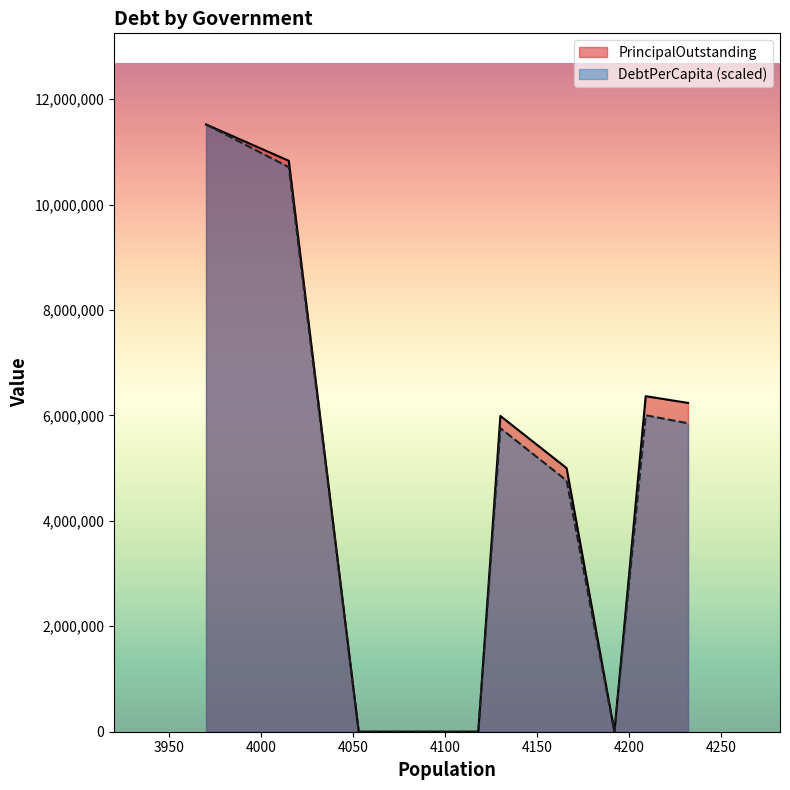

True or false: DebtPerCapita and PrincipalOutstanding cross at least once.

False